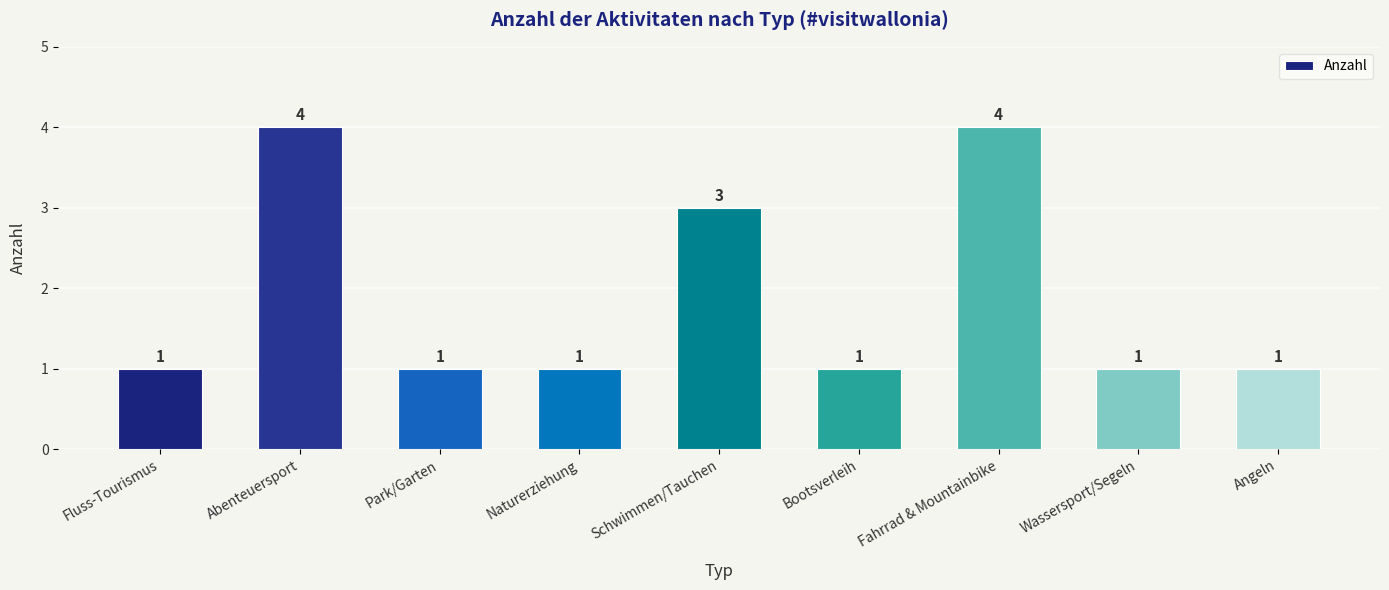

What is the smallest value displayed?

1